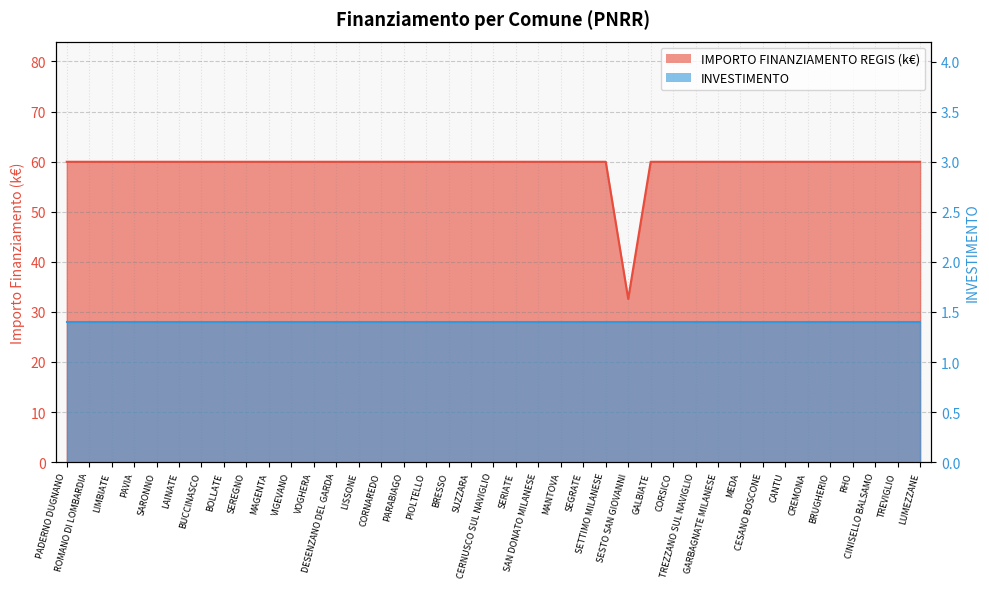

Reading right to left, what are all the values shown in this chart?

60.0	60.0	60.0	60.0	60.0	60.0	60.0	60.0	60.0	60.0	60.0	60.0	60.0	32.6	60.0	60.0	60.0	60.0	60.0	60.0	60.0	60.0	60.0	60.0	60.0	60.0	60.0	60.0	60.0	60.0	60.0	60.0	60.0	60.0	60.0	60.0	60.0	60.0	60.0